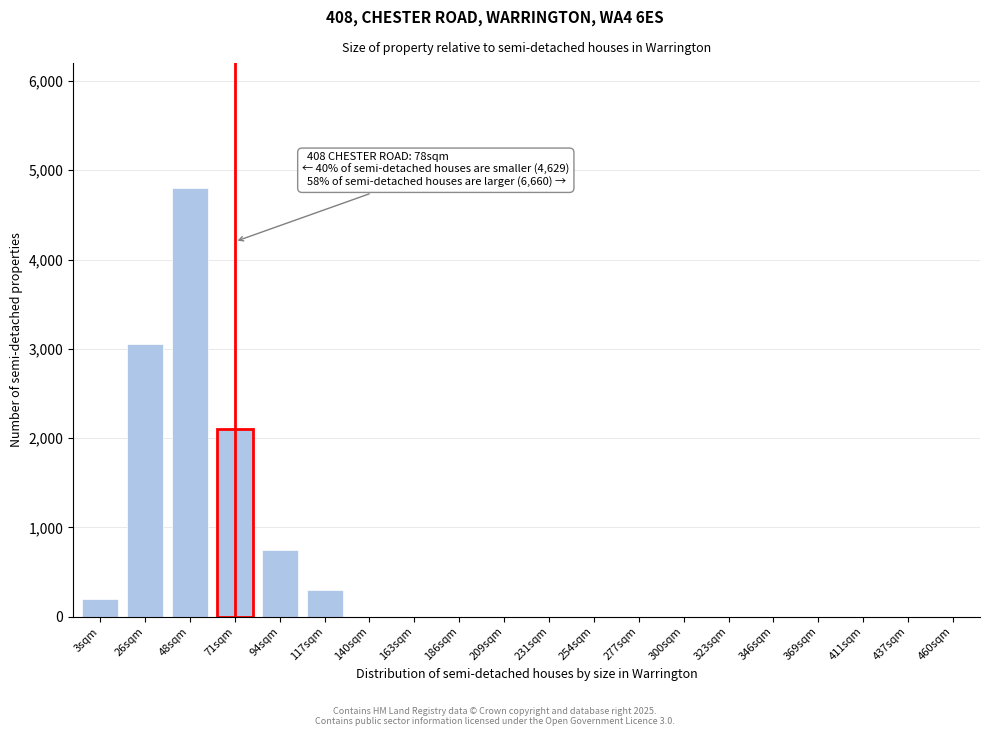

Reading left to right, what are all the values shown in this chart?

3sqm=200	26sqm=3050	48sqm=4800	71sqm=2100	94sqm=750	117sqm=300	140sqm=0	163sqm=0	186sqm=0	209sqm=0	231sqm=0	254sqm=0	277sqm=0	300sqm=0	323sqm=0	346sqm=0	369sqm=0	411sqm=0	437sqm=0	460sqm=0